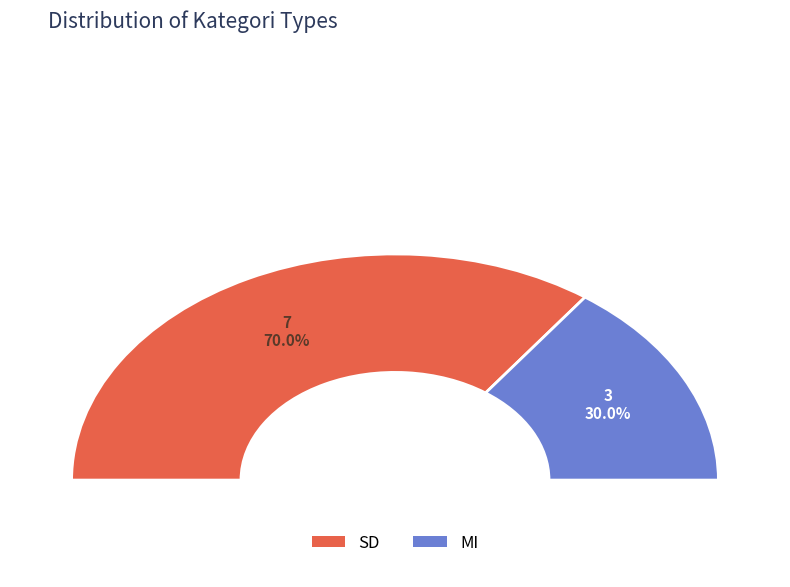

True or false: SD accounts for 70% of the total.

True